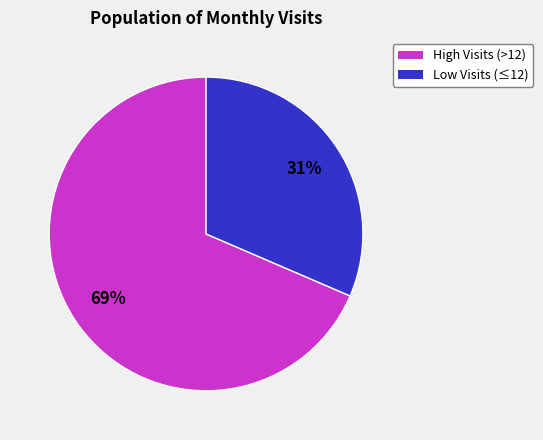

Does any single category account for the majority?

Yes